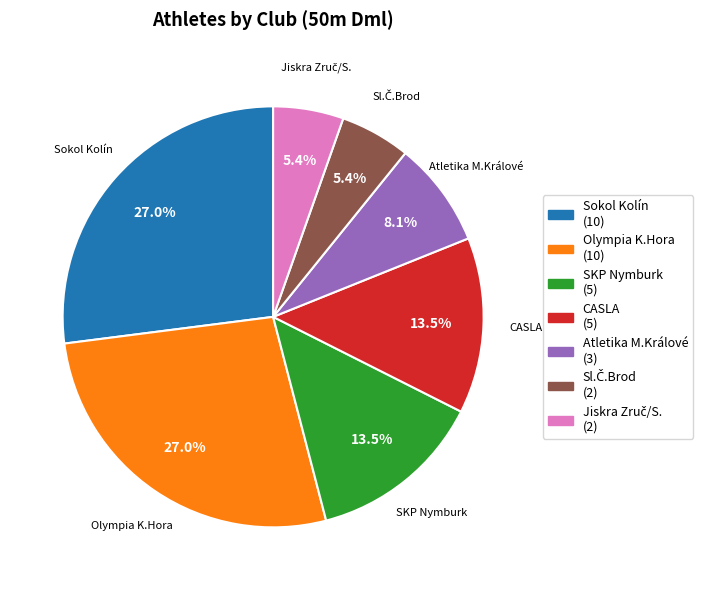

Is there a majority slice in this chart?

No